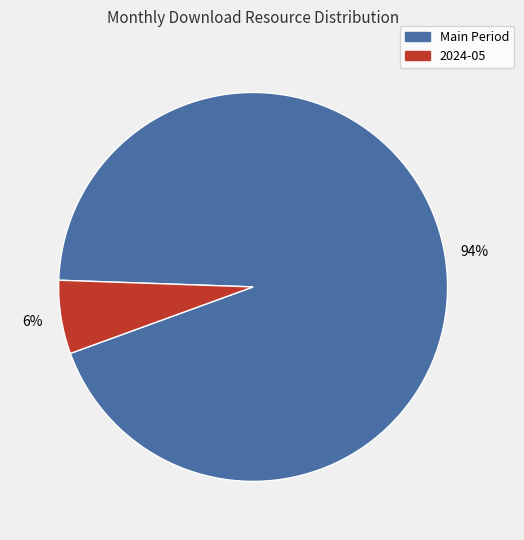

How many segments does this pie chart have?

2